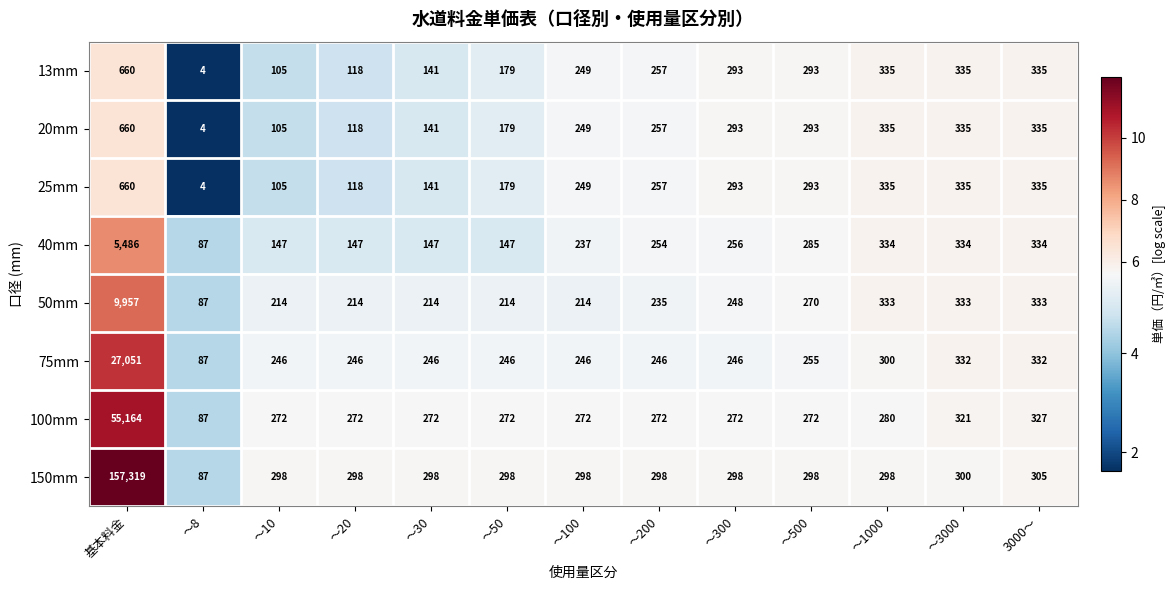

What is the average value of the 75mm series?

2314